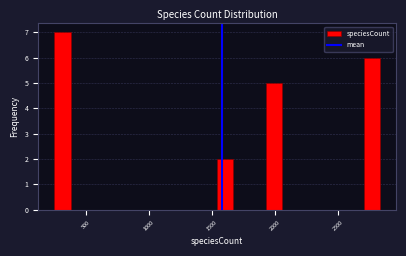

Read against the x-axis, roughly where is the centre of the tallest bar?

300